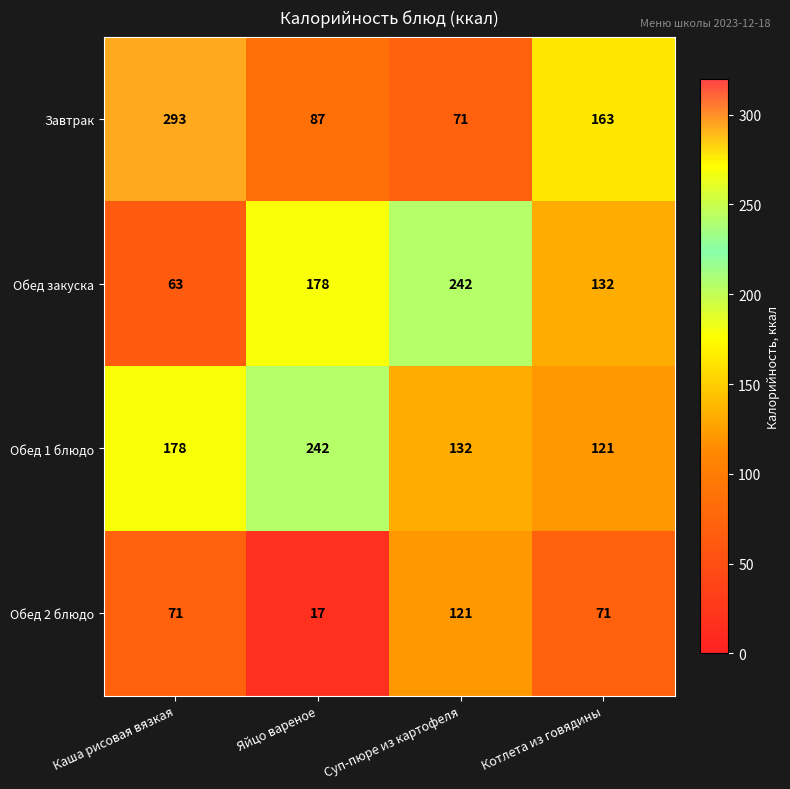

Reading left to right, list all the values displayed in this chart.

Завтрак: 293	87	71	163
Обед закуска: 63	178	242	132
Обед 1 блюдо: 178	242	132	121
Обед 2 блюдо: 71	17	121	71